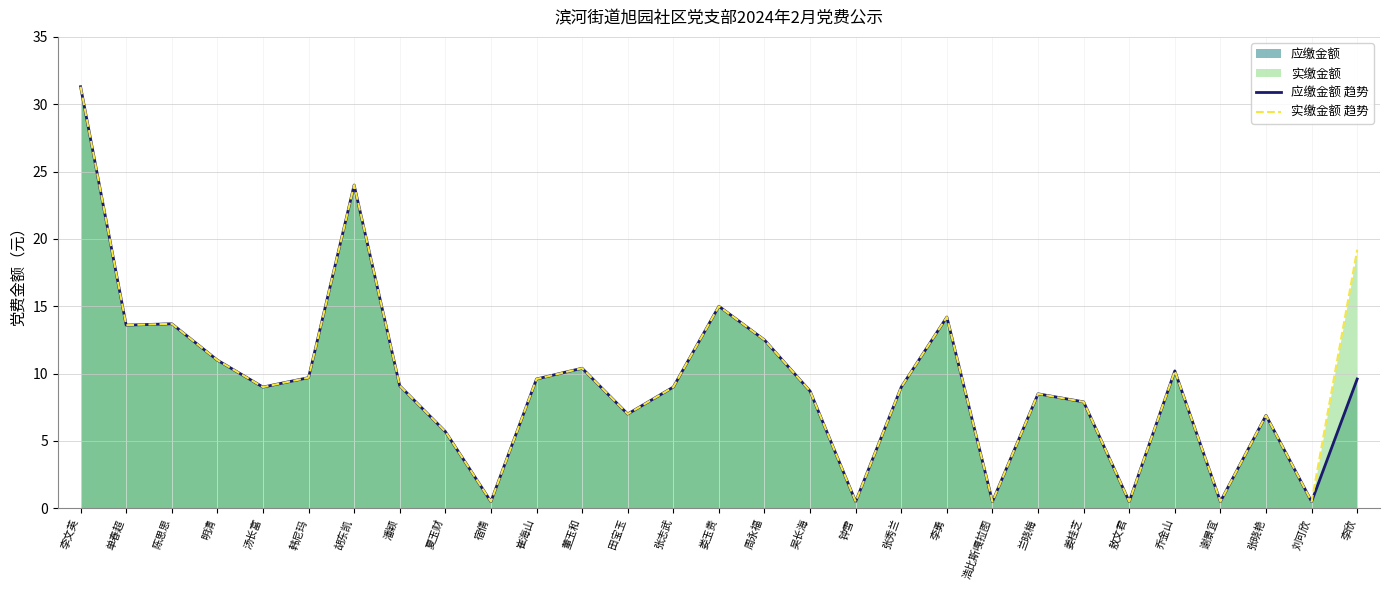

What is the value of the 应缴金额 趋势 point at the 9th from the left?

5.7